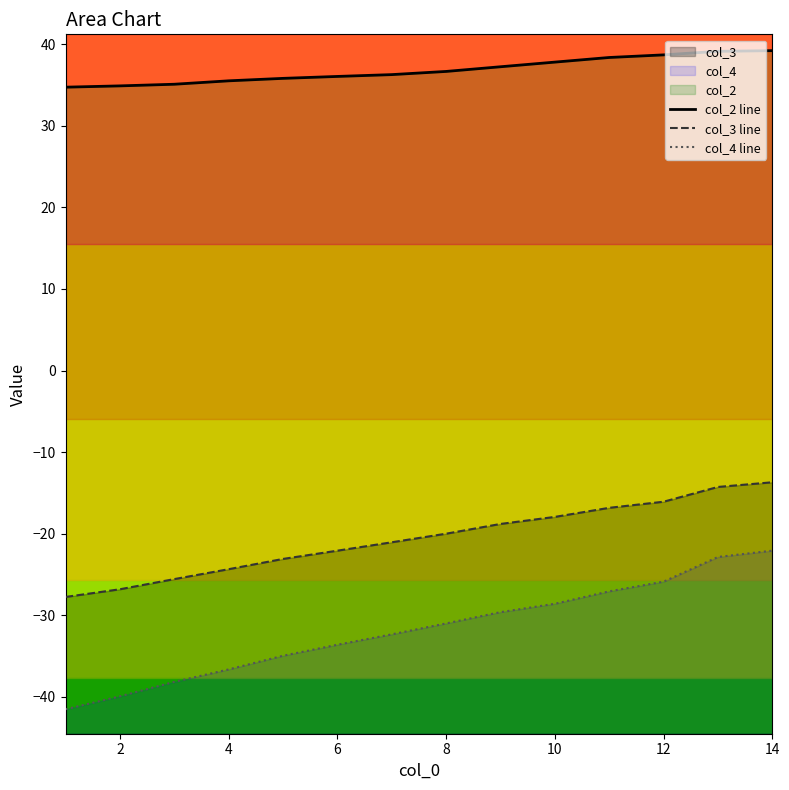

What is the difference between the maximum and minimum values in the col_3 line series?

14.1